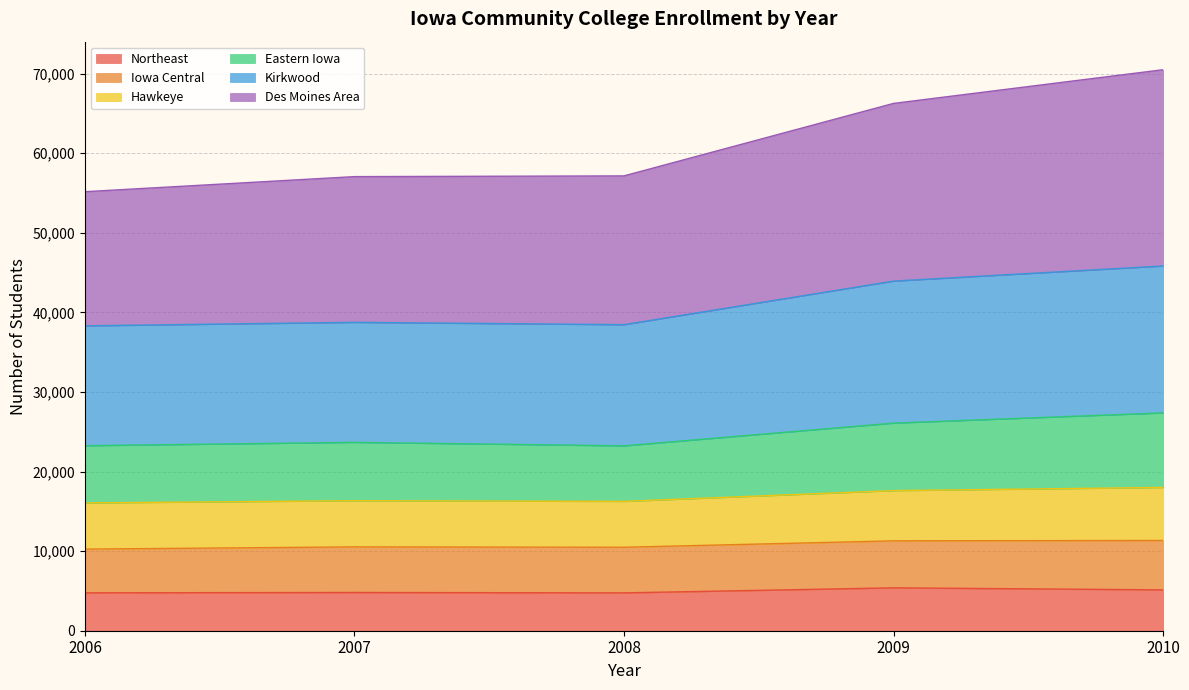

What is the maximum value for Northeast?

5389